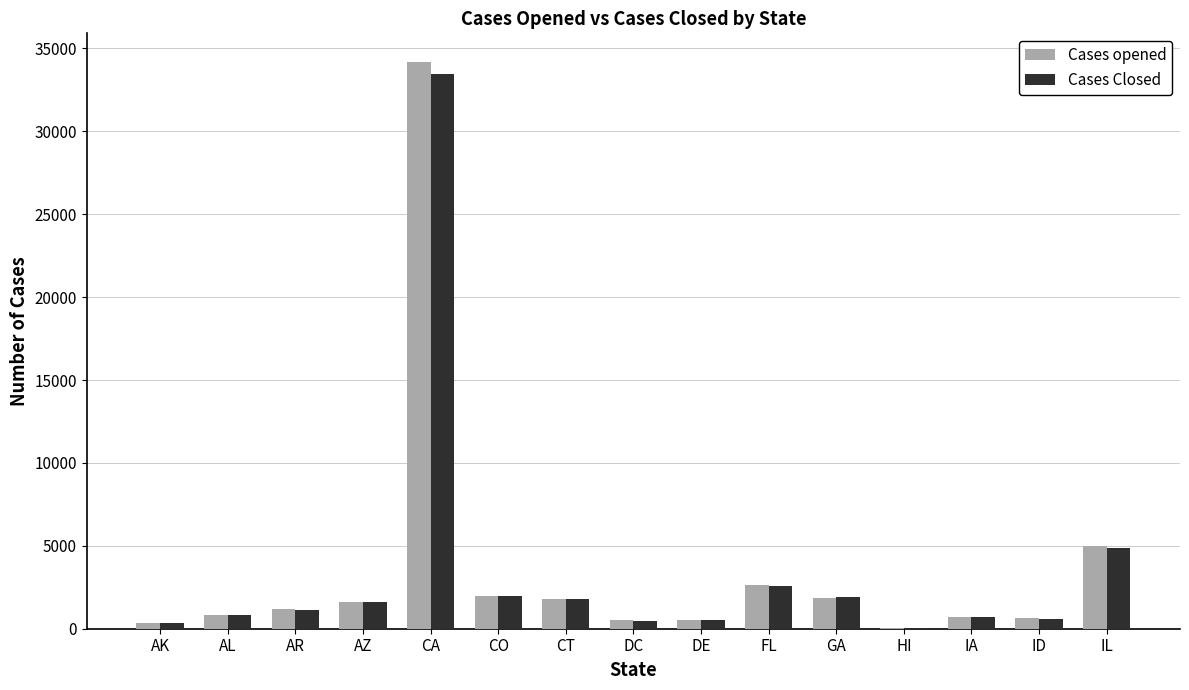

What is the maximum value shown in the chart?

34199